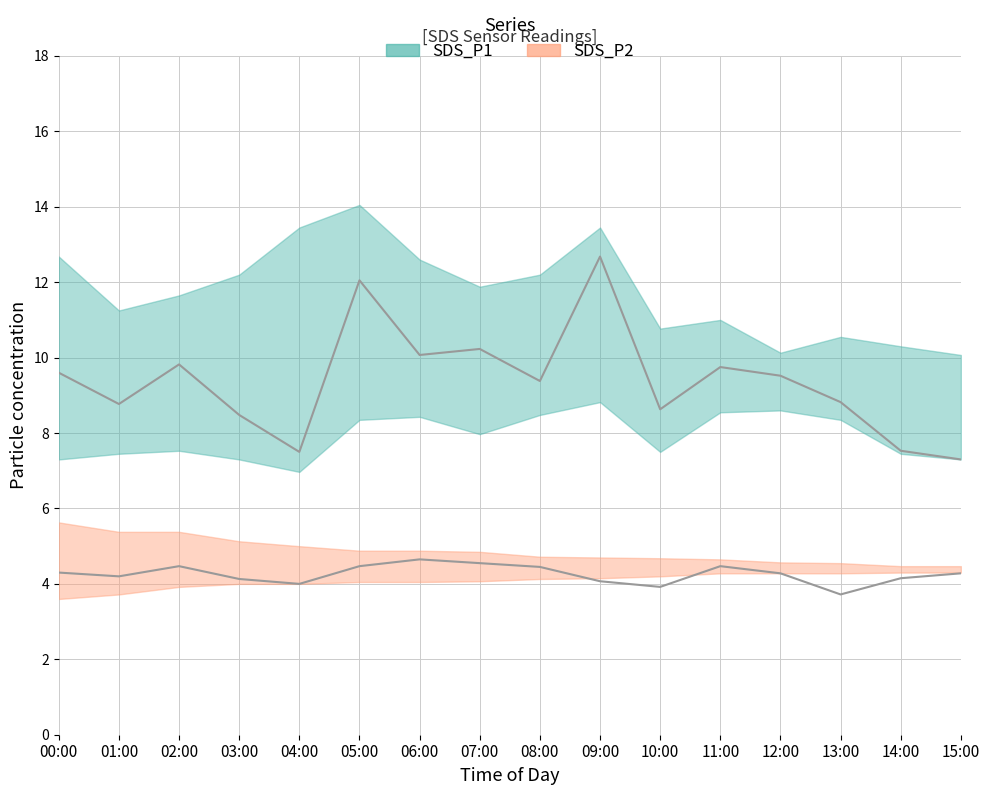

How many SDS_P2_upper values are between 4 and 5?

12